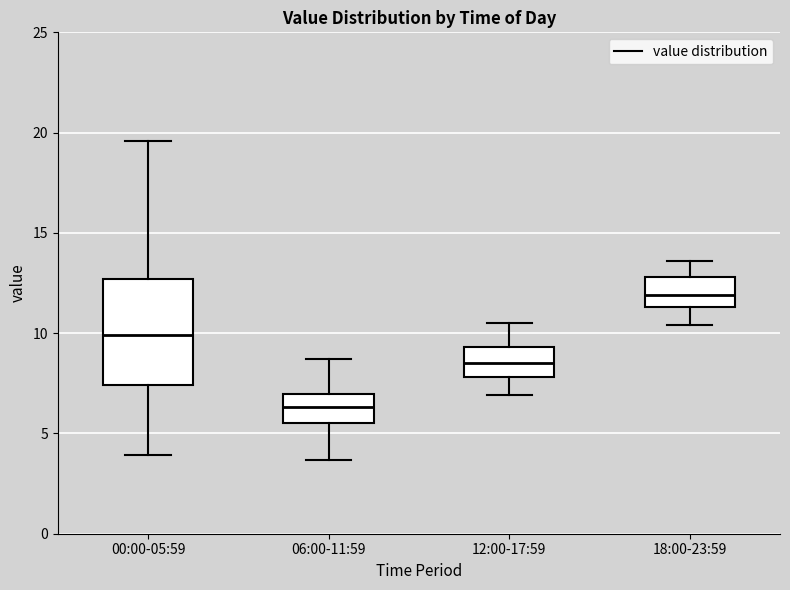

Reading left to right, read every box against the y-axis: the position of its median line, the range the box covers, and the ends of its whiskers. The values are not printed on the chart, so give them approximately, as read against the axis.

00:00-05:59: median 10.0, box 7.5 to 12.5, whiskers 4.0 to 19.5
06:00-11:59: median 6.5, box 5.5 to 7.0, whiskers 3.5 to 8.5
12:00-17:59: median 8.5, box 8.0 to 9.5, whiskers 7.0 to 10.5
18:00-23:59: median 12.0, box 11.5 to 13.0, whiskers 10.5 to 13.5